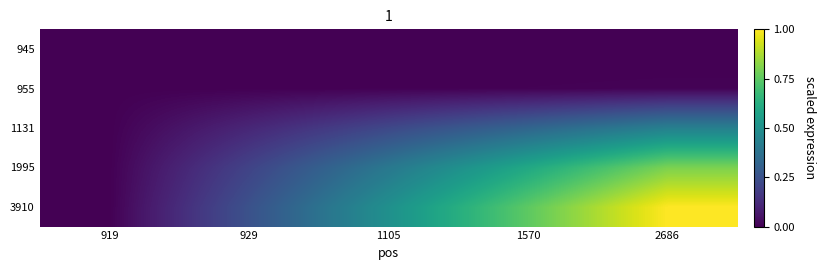

Rank the series by their maximum value, from lowest to highest.

945, 955, 1131, 1995, 3910